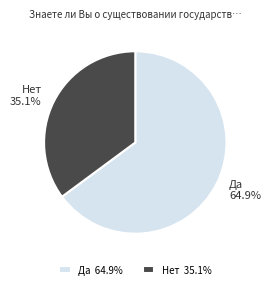

Approximately how many times larger is the value at Нет compared to Да?

0.5